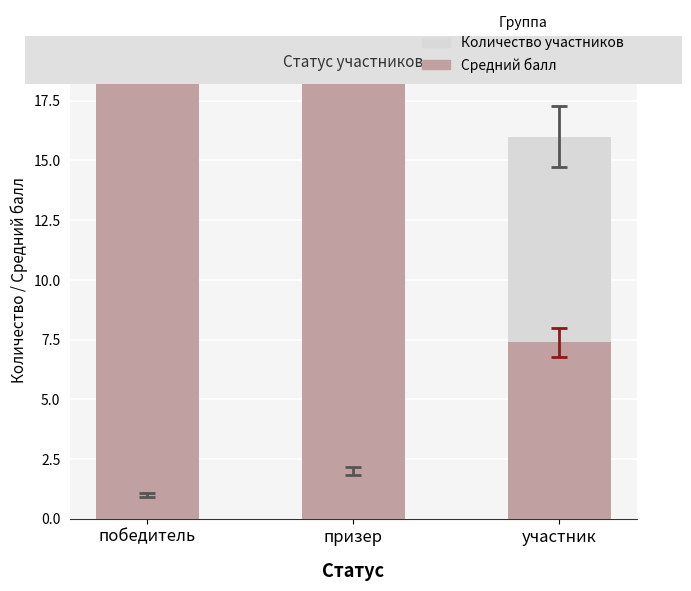

What are all the series names shown in the legend?

Количество участников, Средний балл